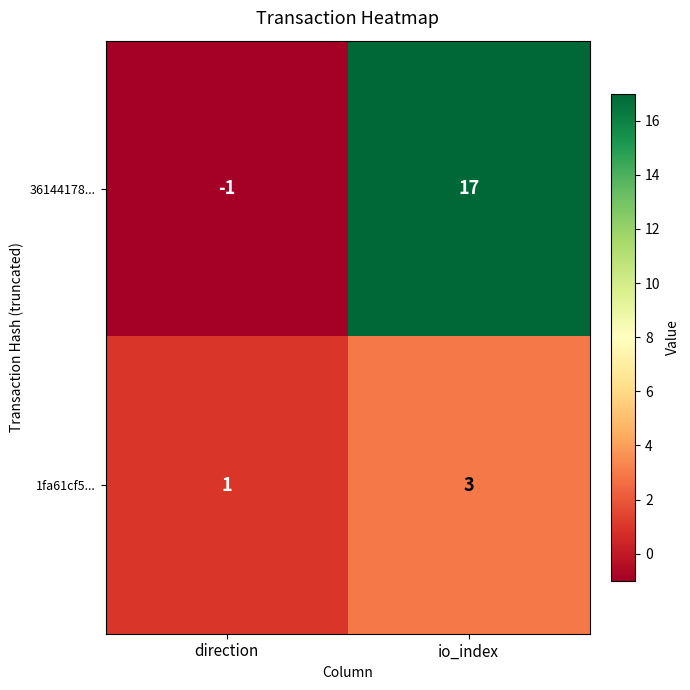

Reading left to right, what are all the values shown in this chart?

36144178...: -1	17
1fa61cf5...: 1	3